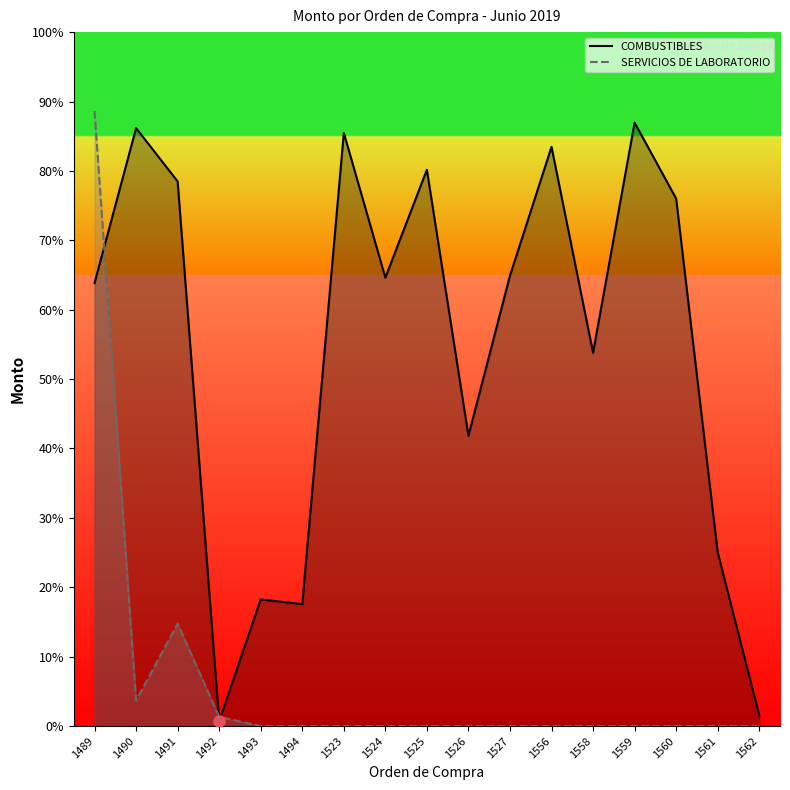

How many interior local valleys does the SERVICIOS DE LABORATORIO series have?

1